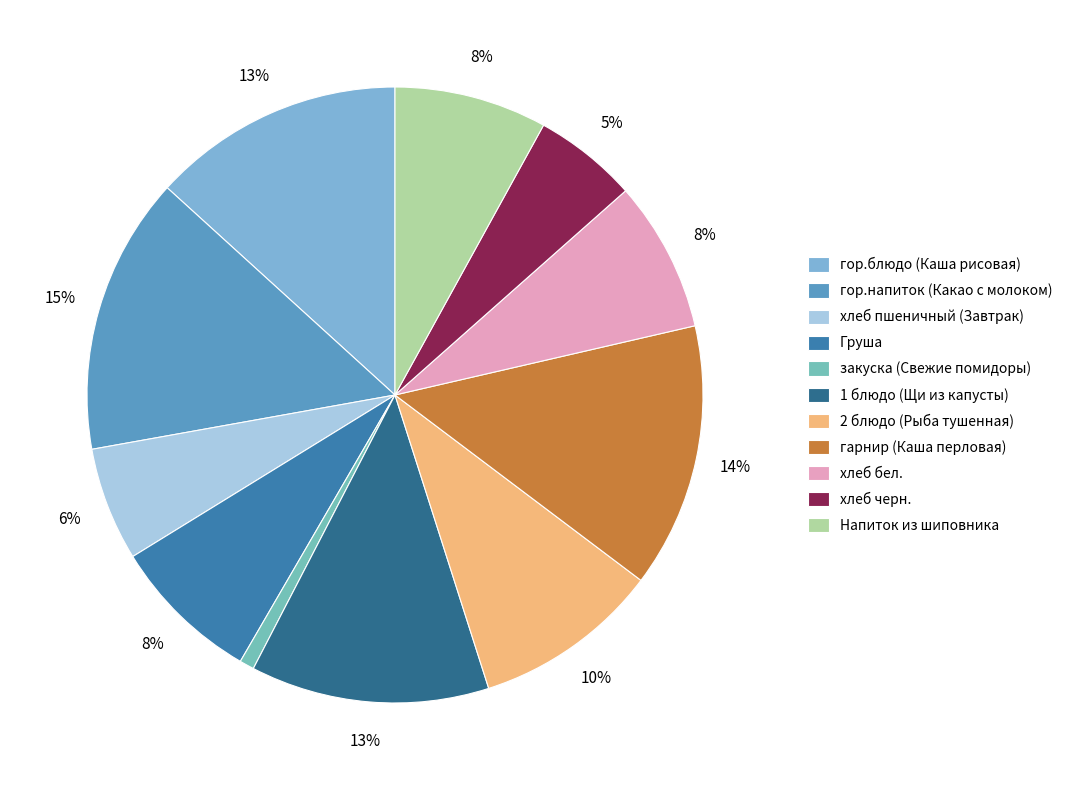

To the nearest percent, what is the difference between the largest and smallest slice percentages?

14%